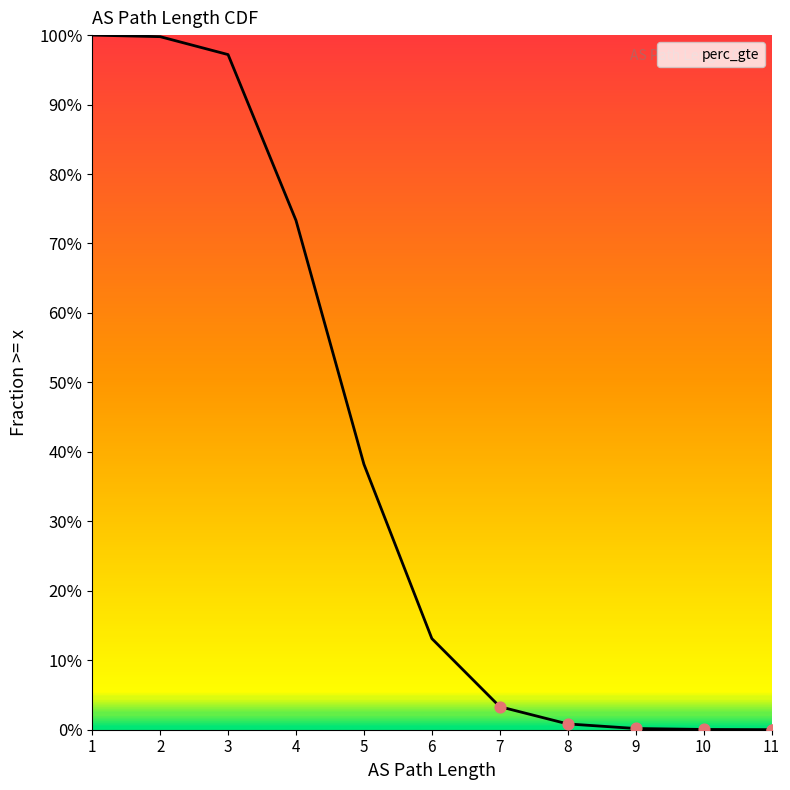

Approximately how many times larger is the value at 2 compared to 1?

1.0